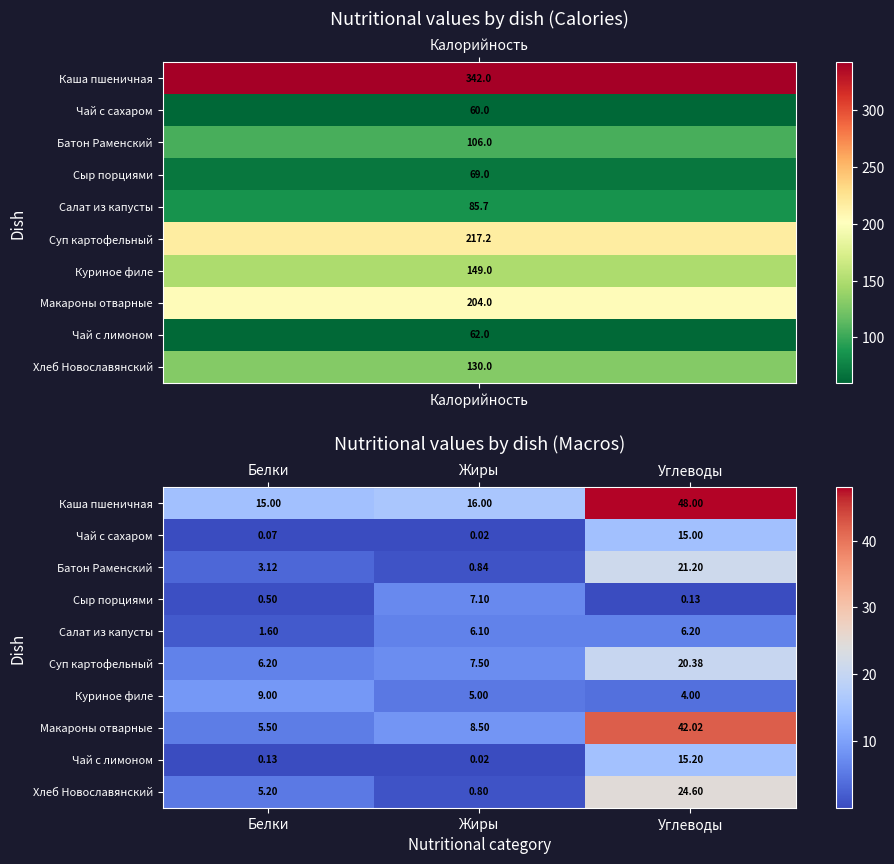

Which series has the largest total across all categories?

Каша пшеничная